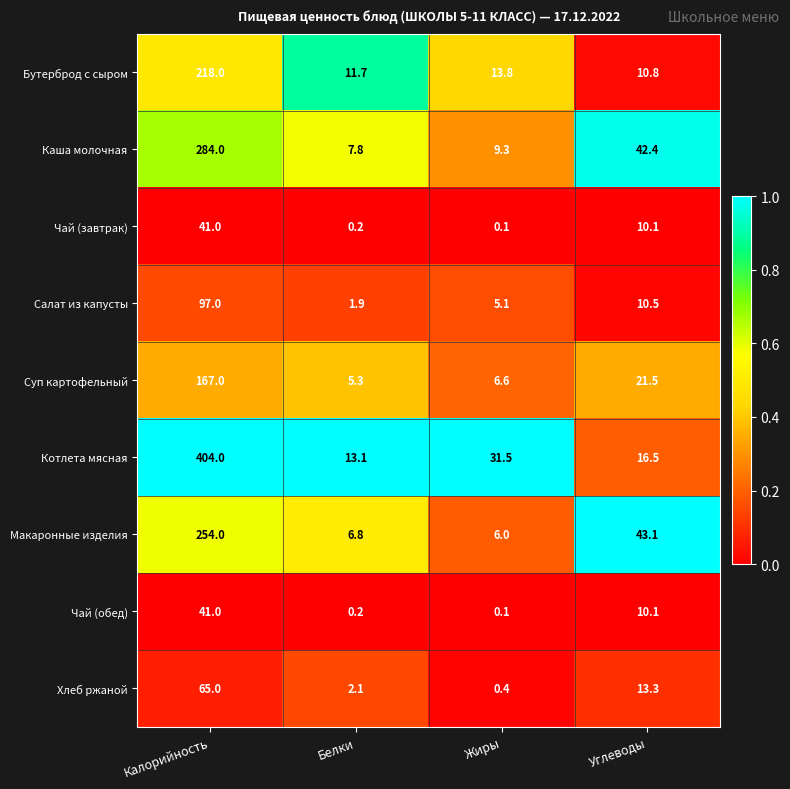

Which series has the largest total across all categories?

Котлета мясная